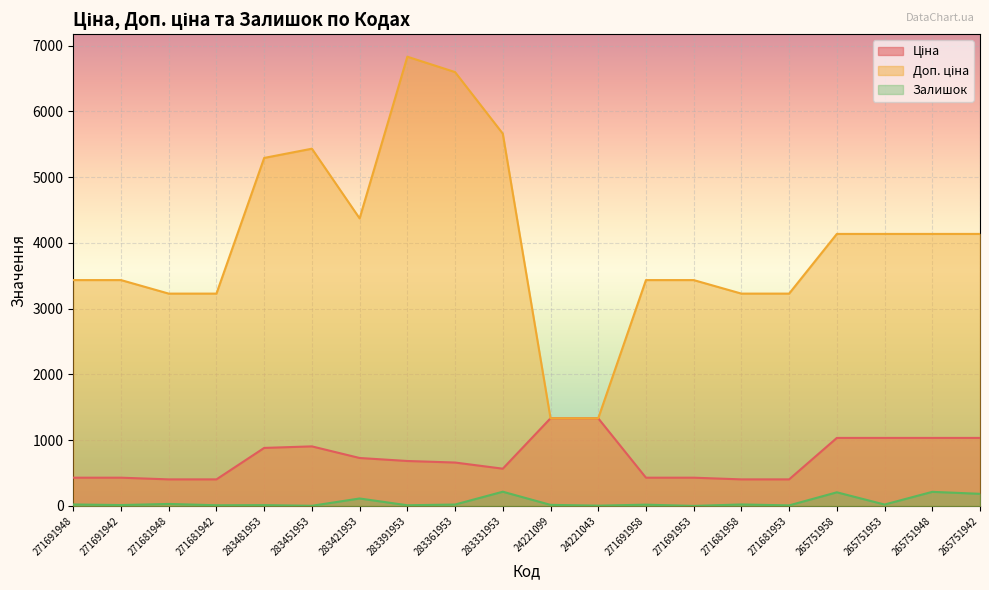

At which label does Залишок first exceed 21?

271691948